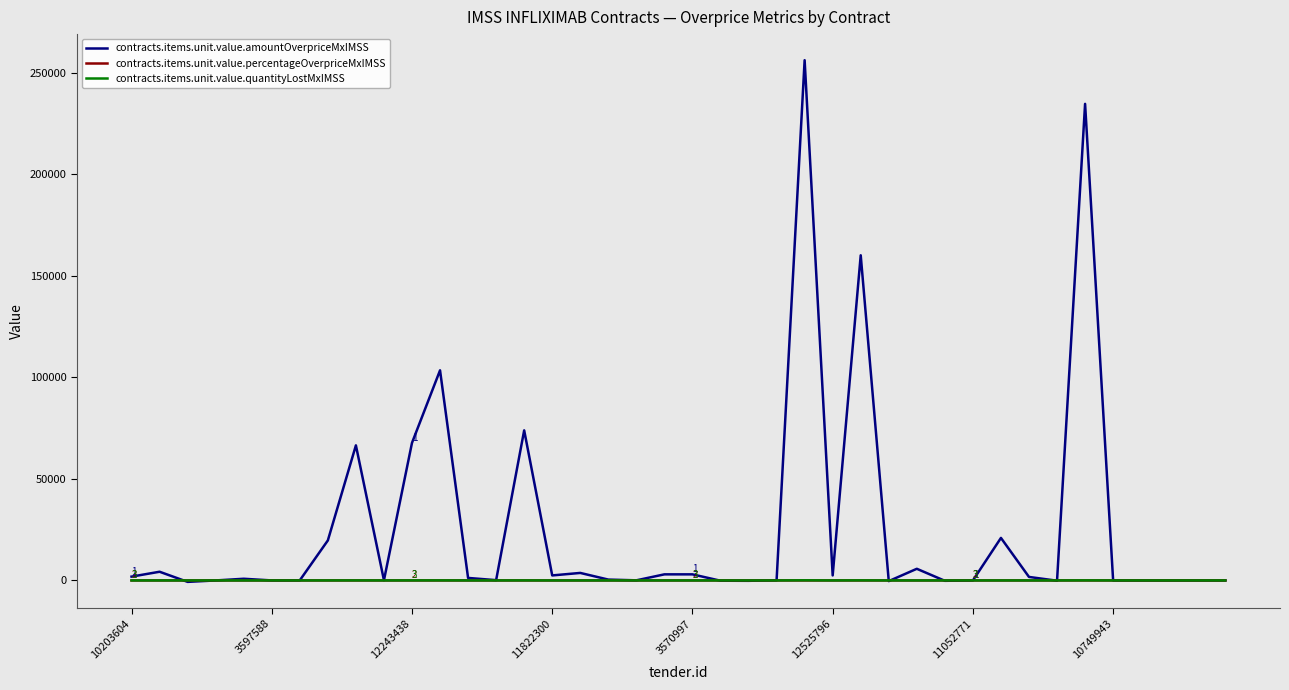

Which series has the largest total across all categories?

contracts.items.unit.value.amountOverpriceMxIMSS